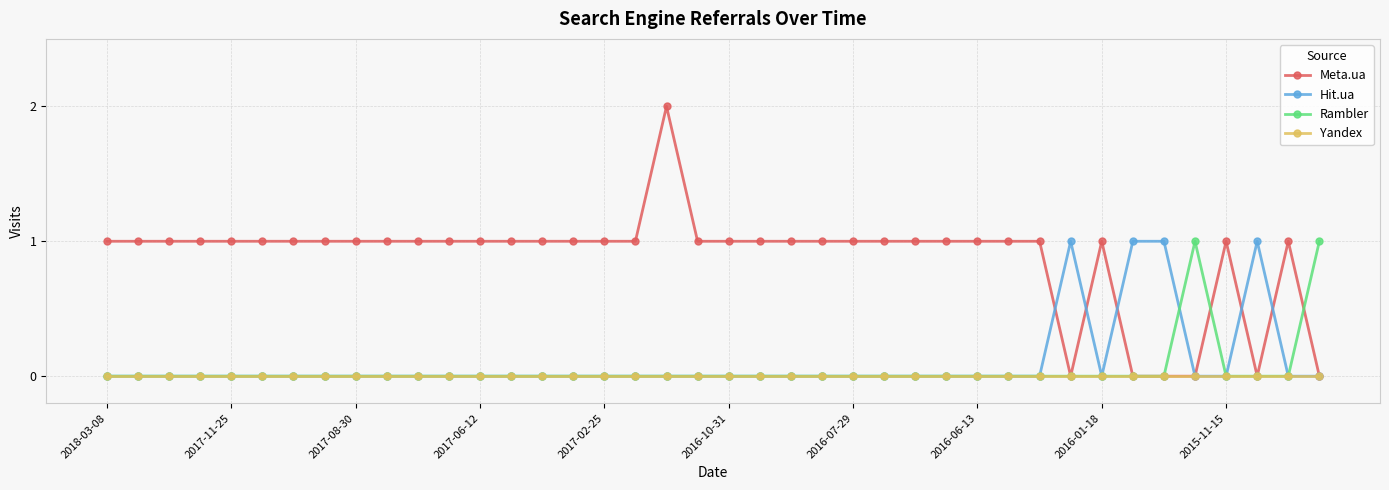

What is the value of the Meta.ua point at the 6th from the left?

1